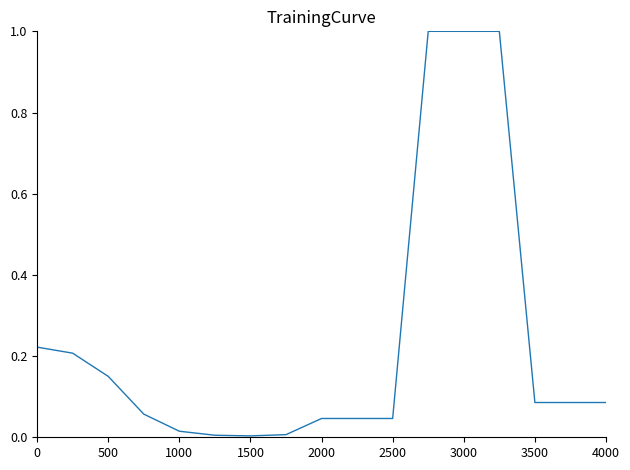

What is the maximum value shown in the chart?

1.0